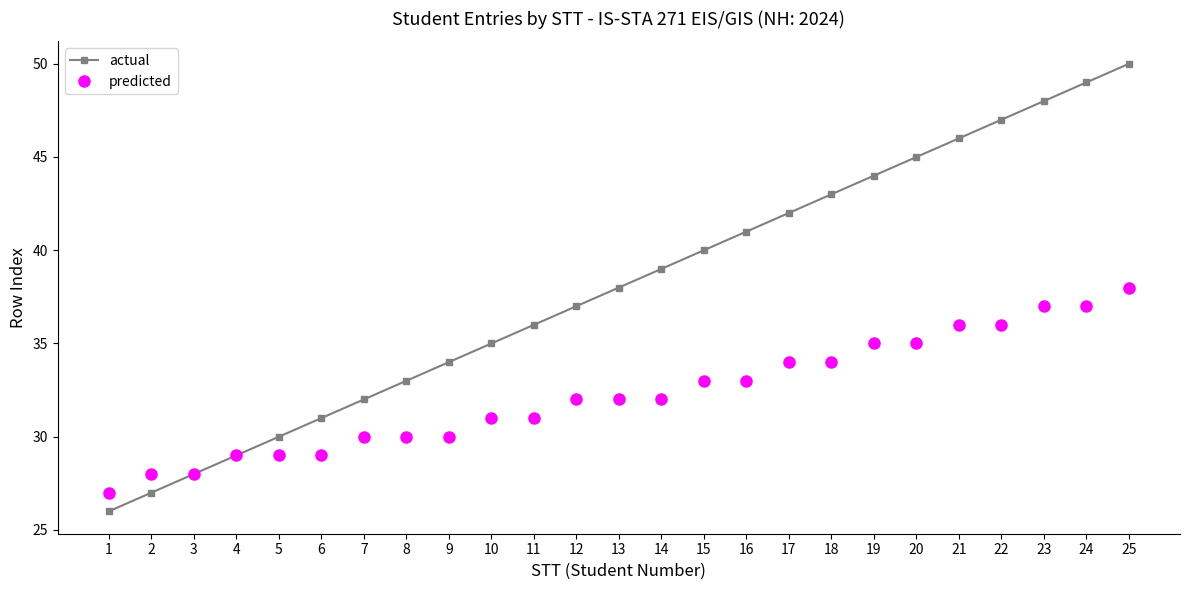

At 8, list the series in order from smallest to largest.

predicted, actual